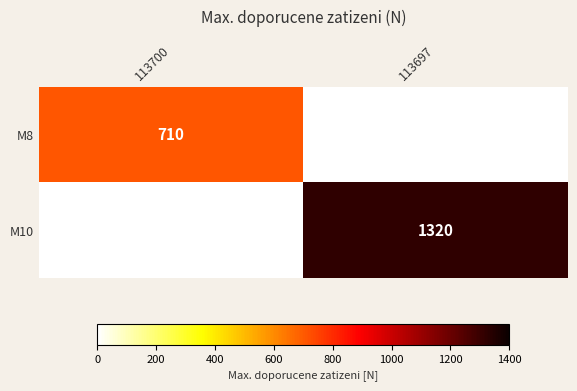

How many series are shown in this chart?

2